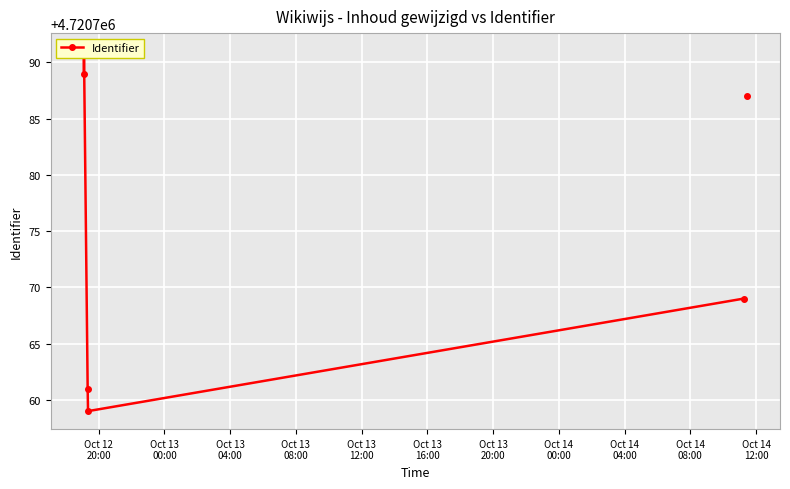

Approximately how many times larger is the value at Oct 13
04:00 compared to Oct 12
20:00?

1.0